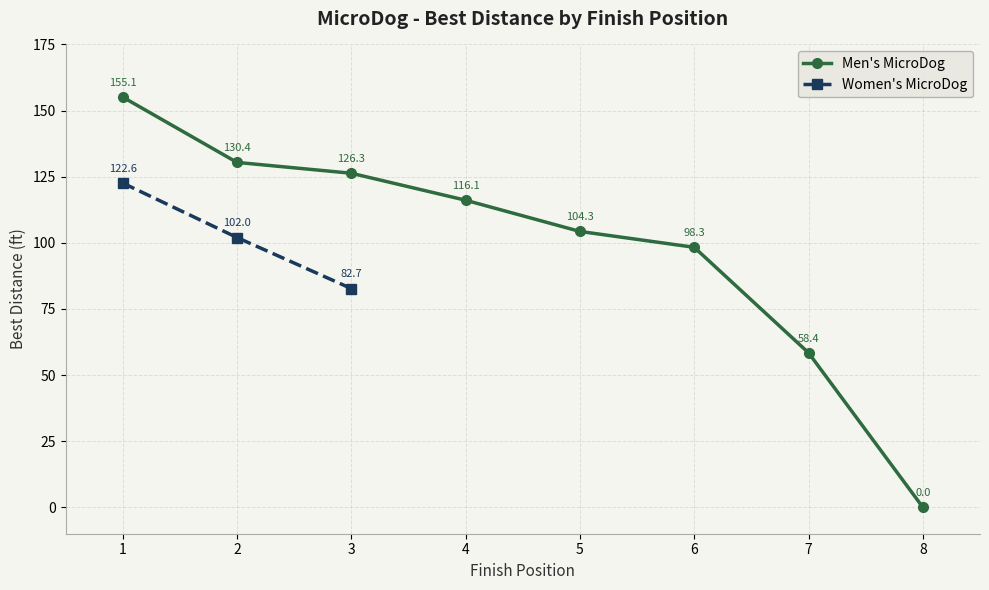

What is the ratio of the value at 3 to the value at 1?

0.8